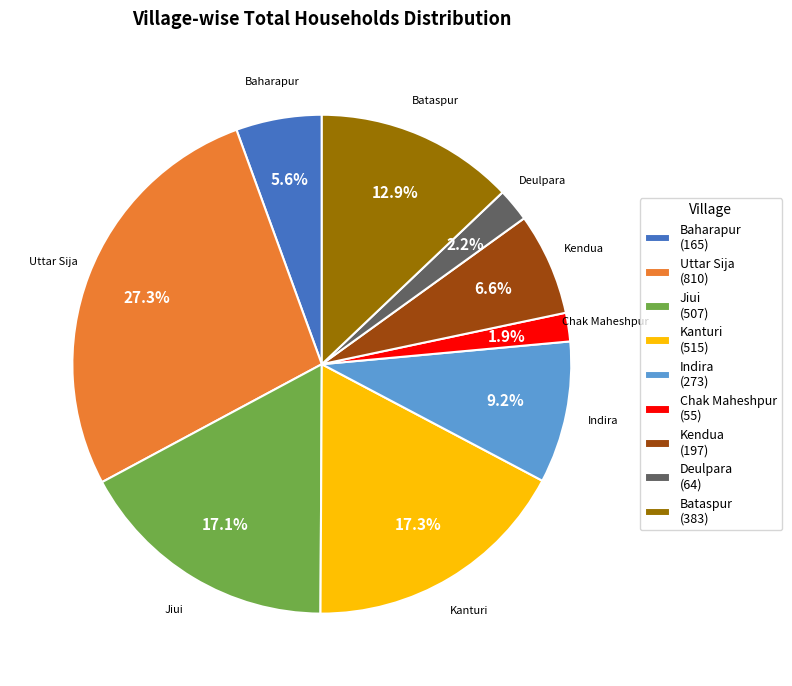

Do Jiui and Kendua together represent more than half of the pie?

No